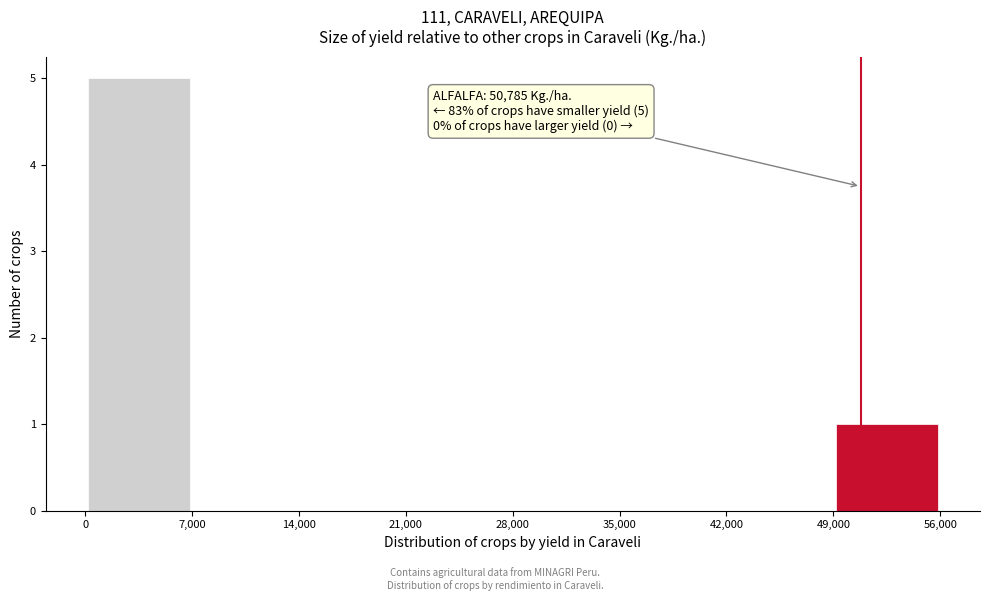

Over which range of the x-axis is the bar tallest?

0 to 7,000